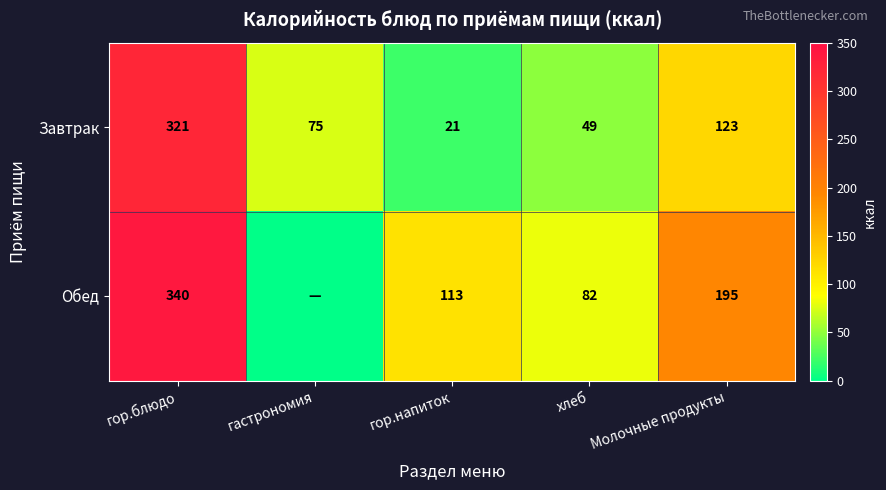

Which category has the highest value in the Завтрак series?

гор.блюдо